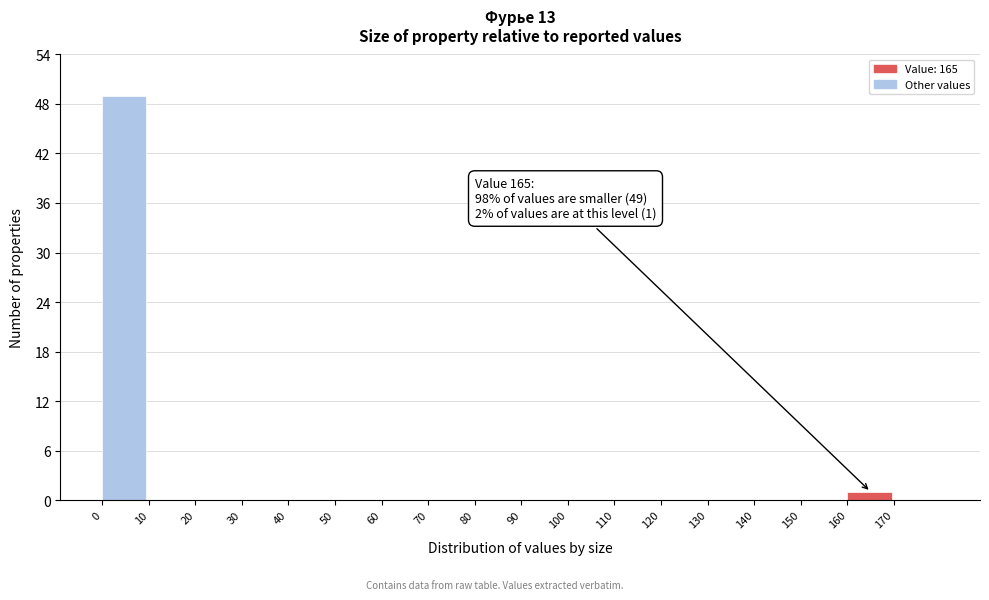

Over which range of the x-axis is the bar tallest?

0 to 10